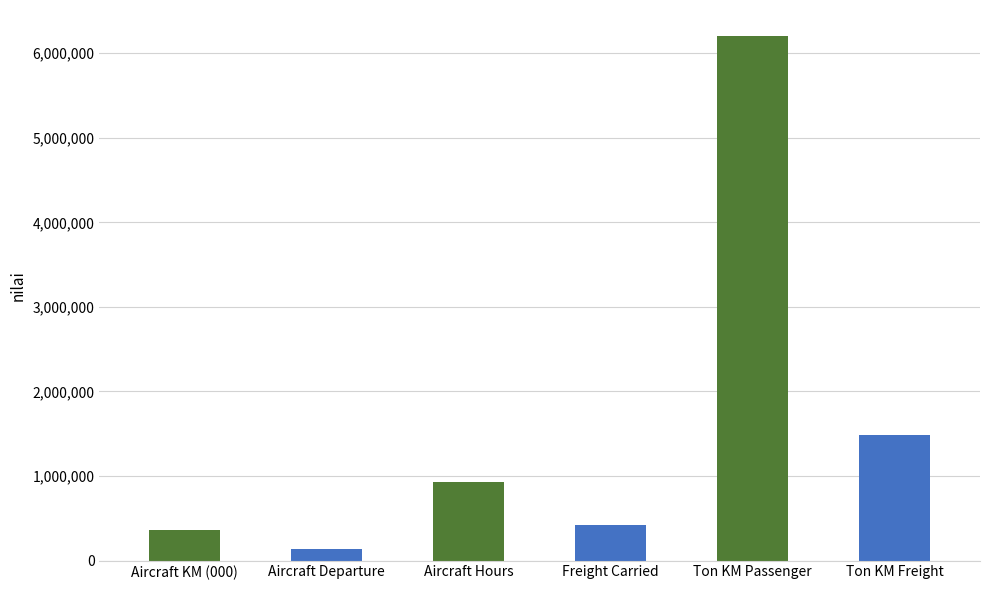

Count the number of data series in this chart.

1